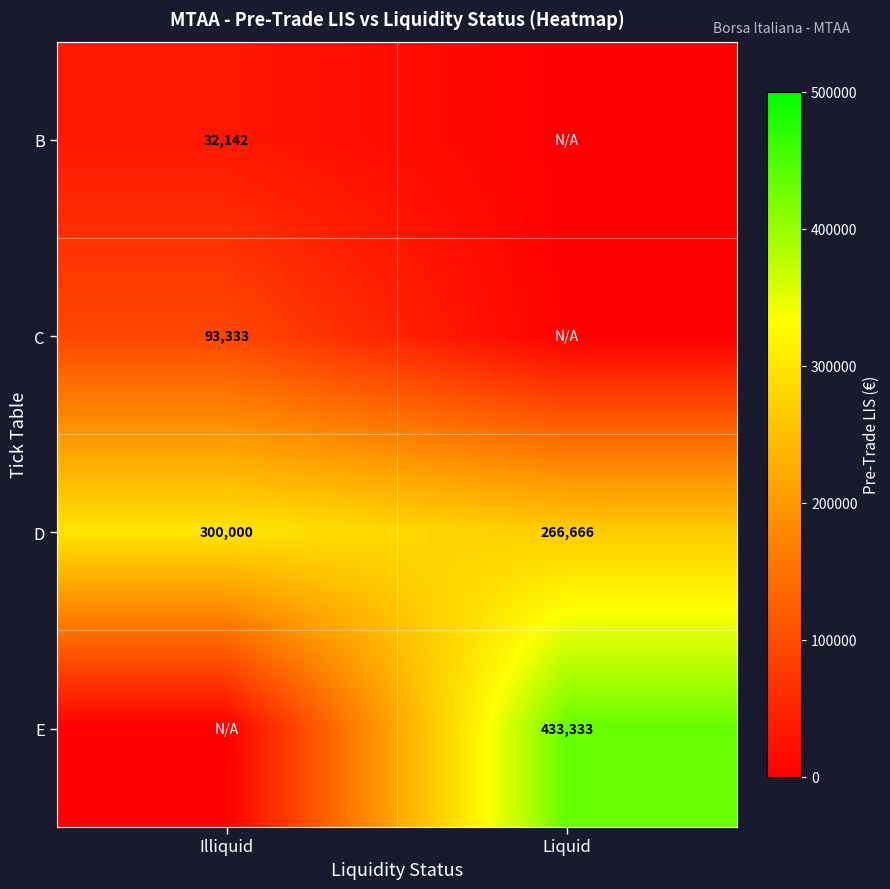

What is the lowest value of the D series?

266666